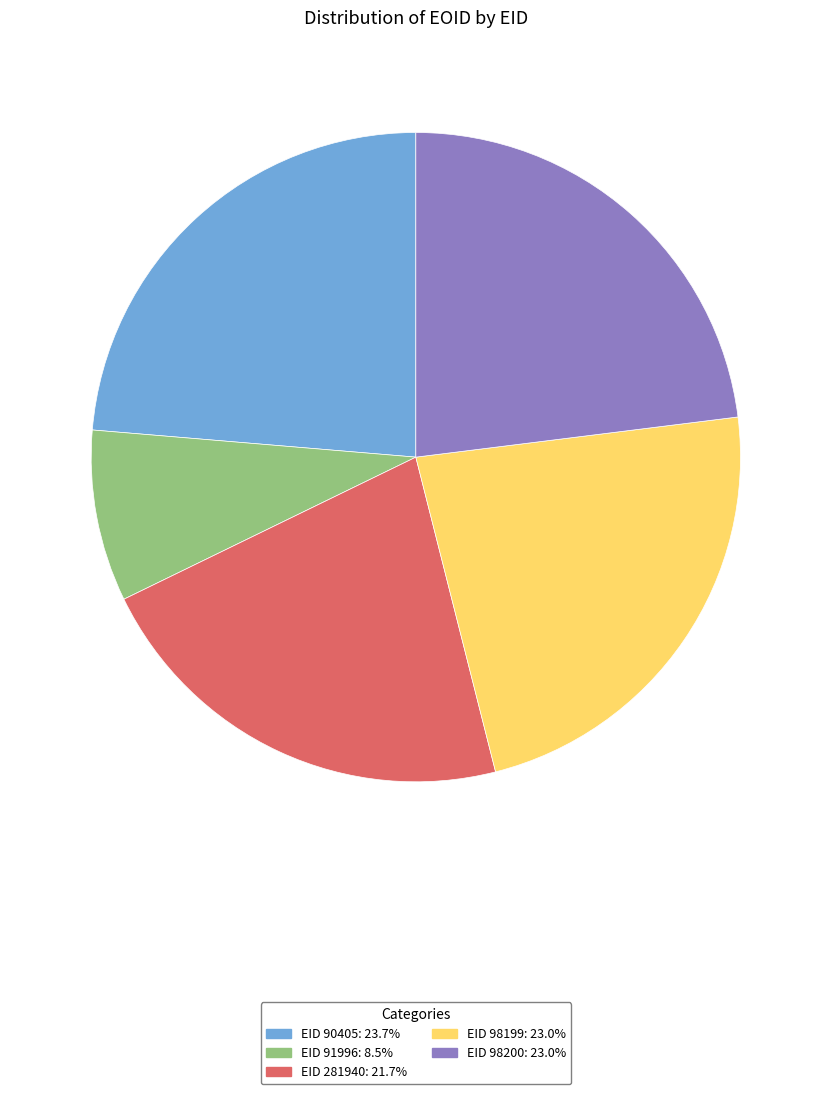

Is there a majority slice in this chart?

No